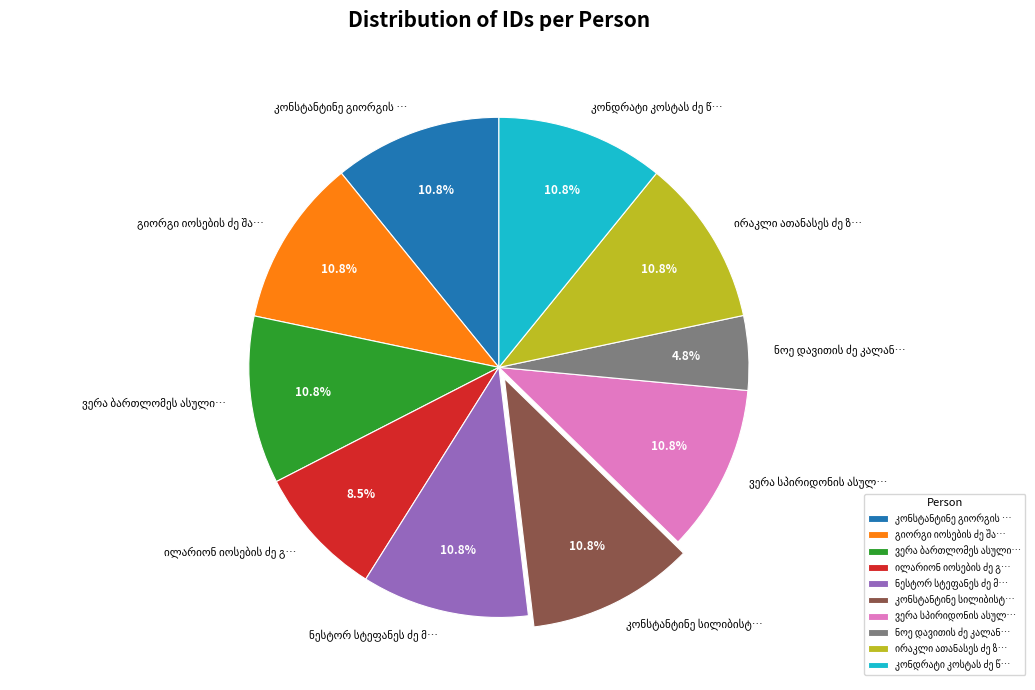

How many slices are in this pie chart?

10